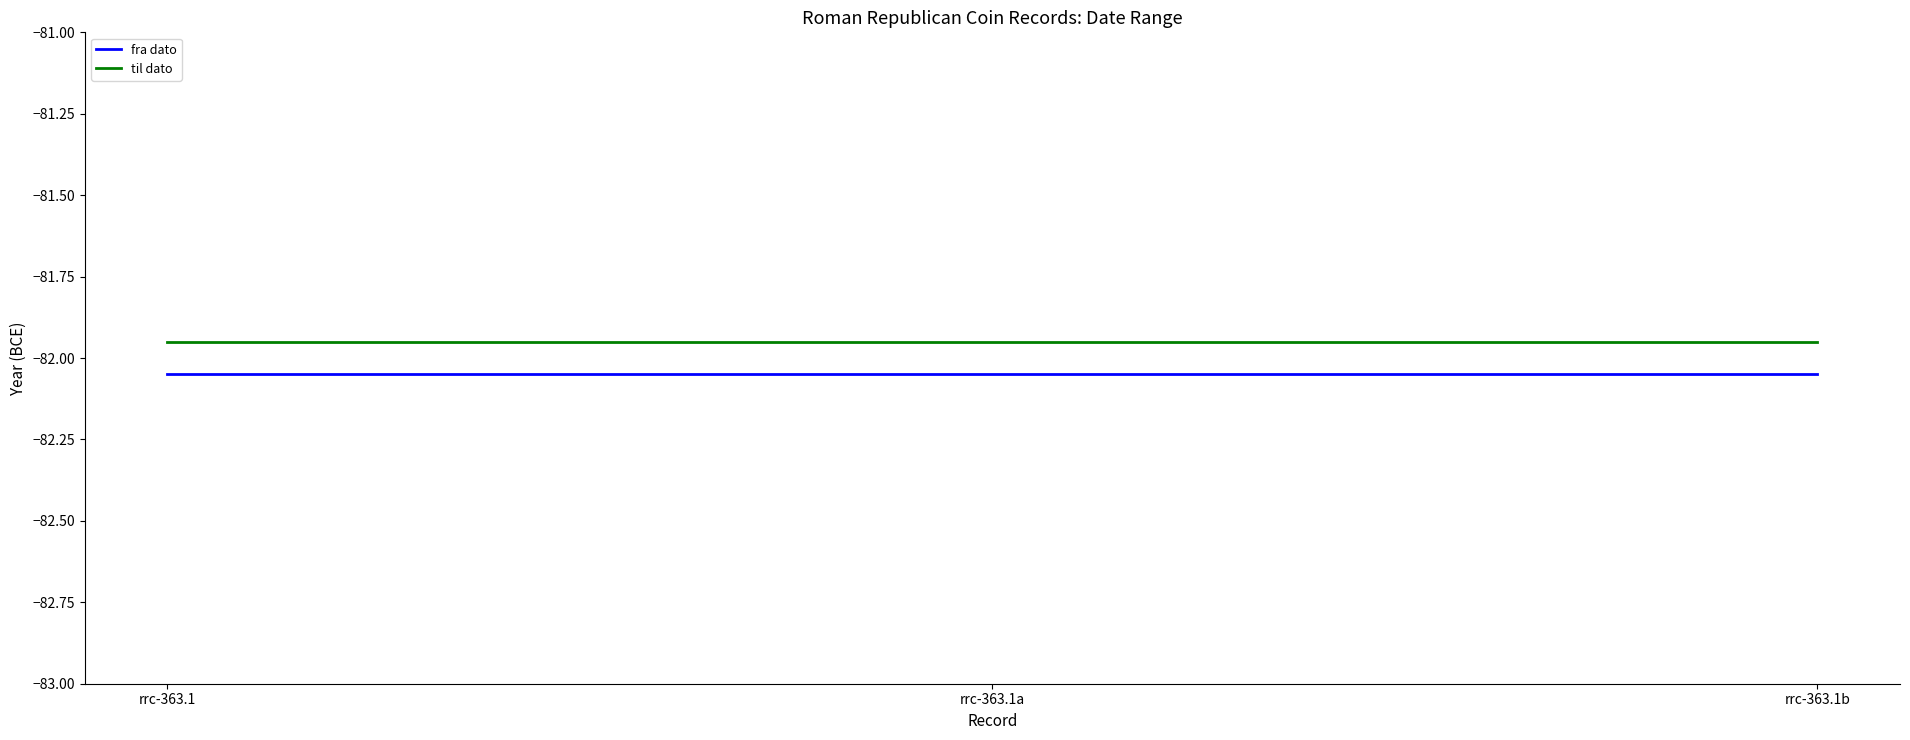

What is the sum of the til dato values at rrc-363.1b and rrc-363.1?

-163.9